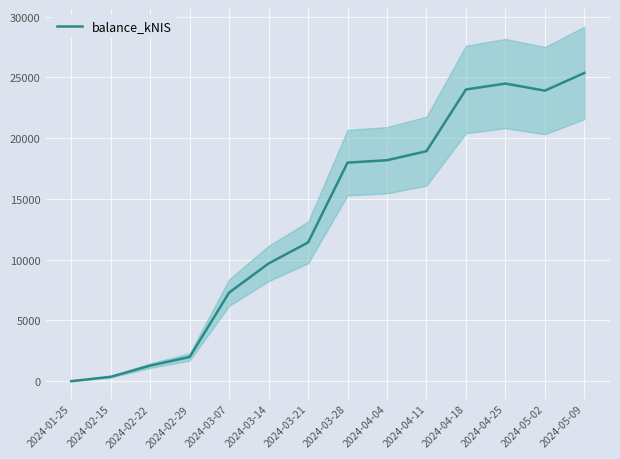

How many points are lower than both their immediate neighbors (excluding endpoints)?

1